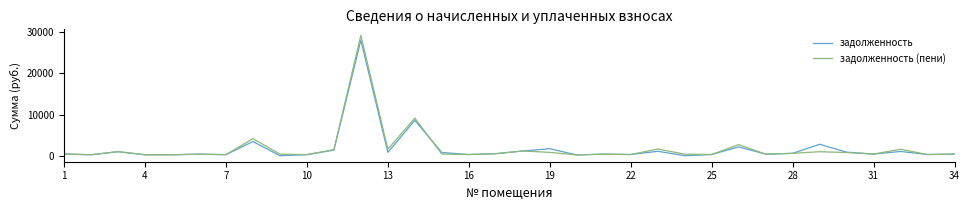

What is the difference between the maximum and minimum values in the задолженность series?

28066.8